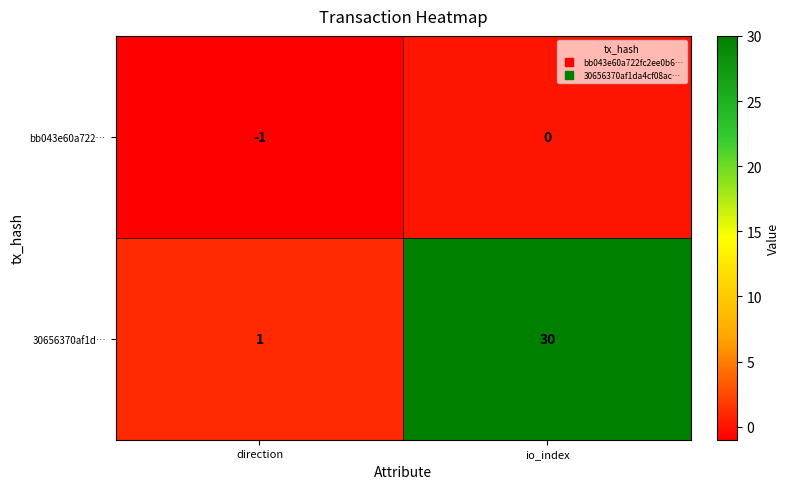

What is the difference between the 30656370af1d… values at direction and io_index?

29